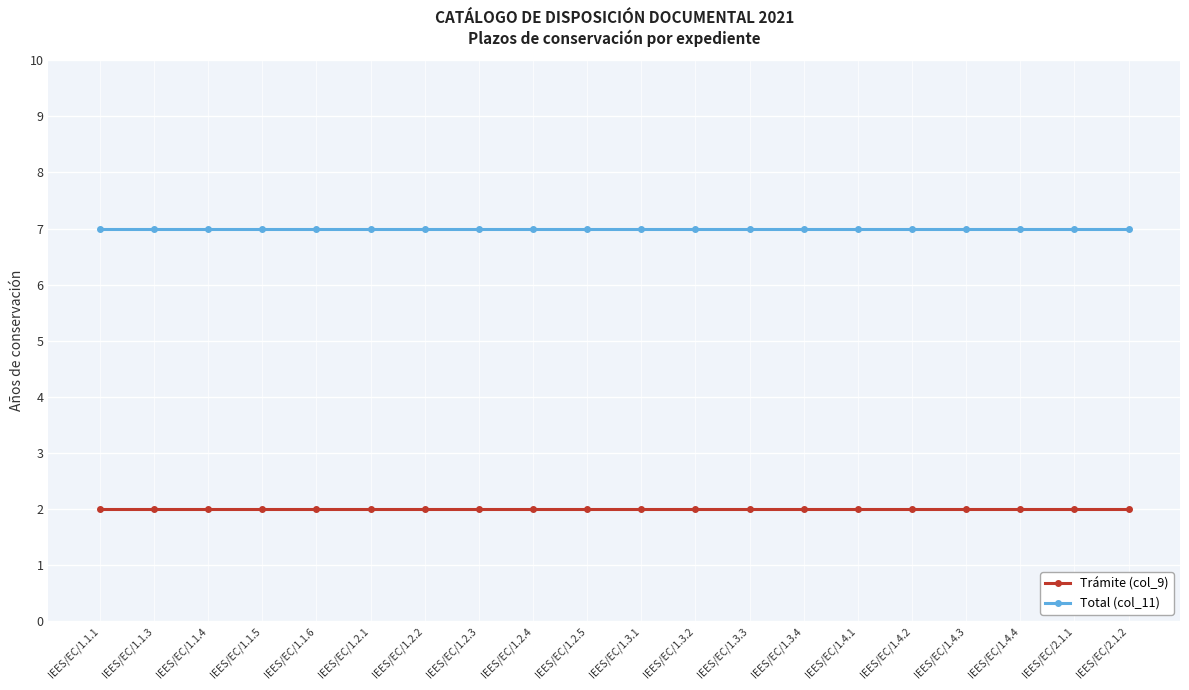

What is the difference between the highest and lowest values at IEES/EC/1.1.1?

5